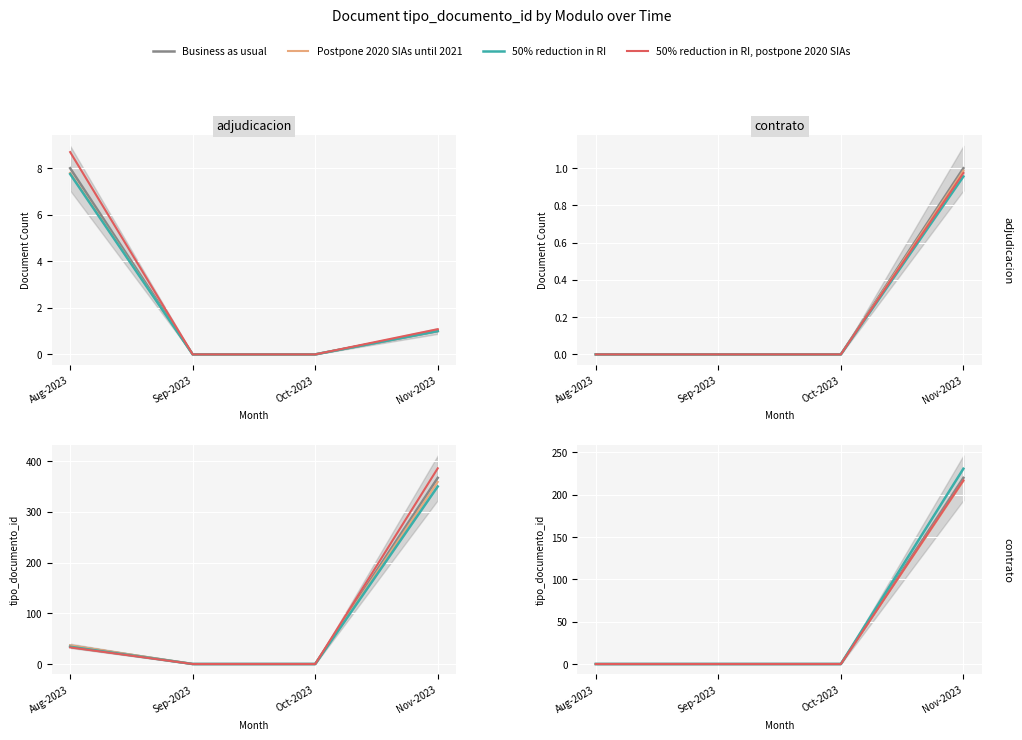

How many lines are shown in the chart?

4